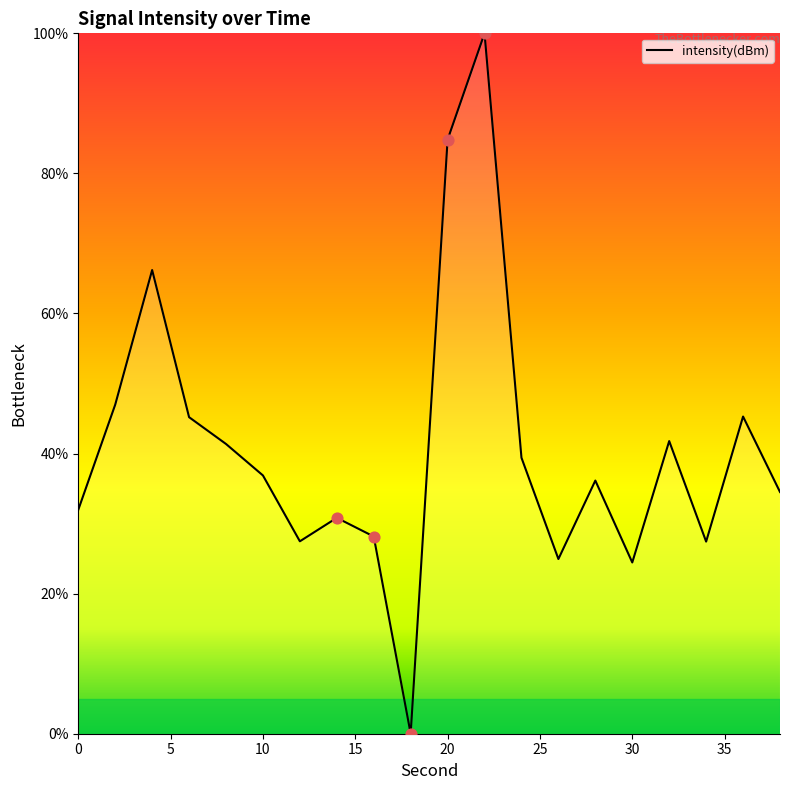

What is the difference between the maximum and minimum values?

100.0